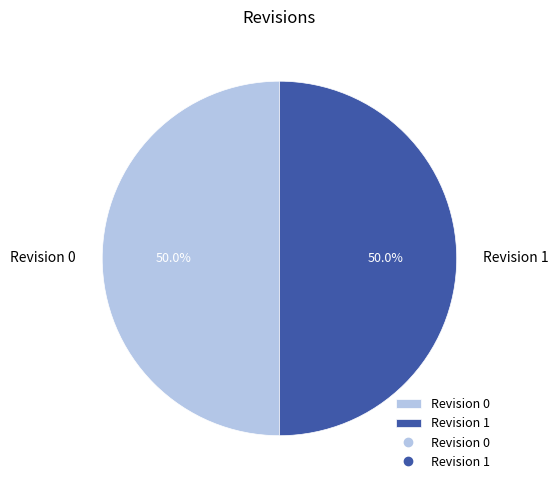

To the nearest percent, what is the difference between the Revision 0 and Revision 1 slice percentages?

0%